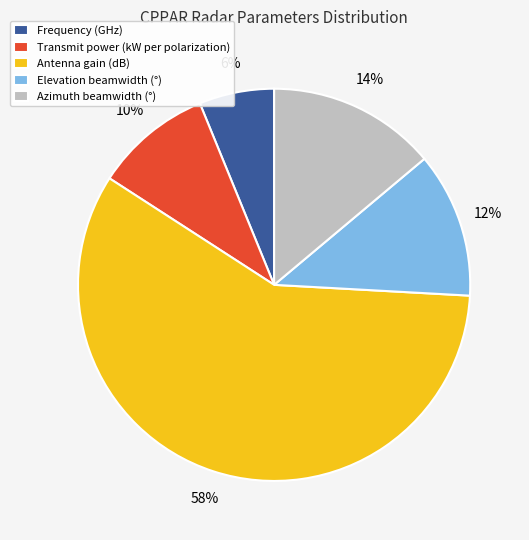

Does any single category account for the majority?

Yes